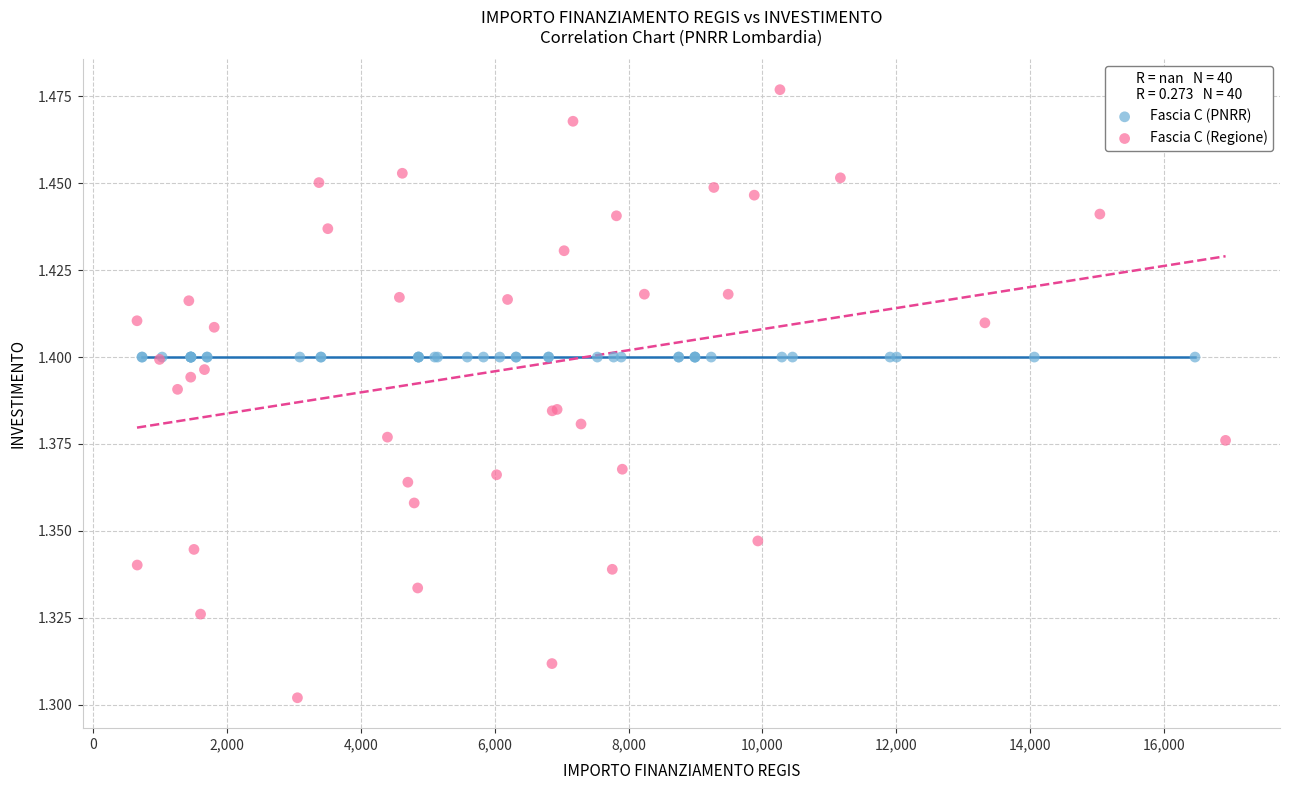

Which series contains the highest Y value?

Fascia C (Regione)